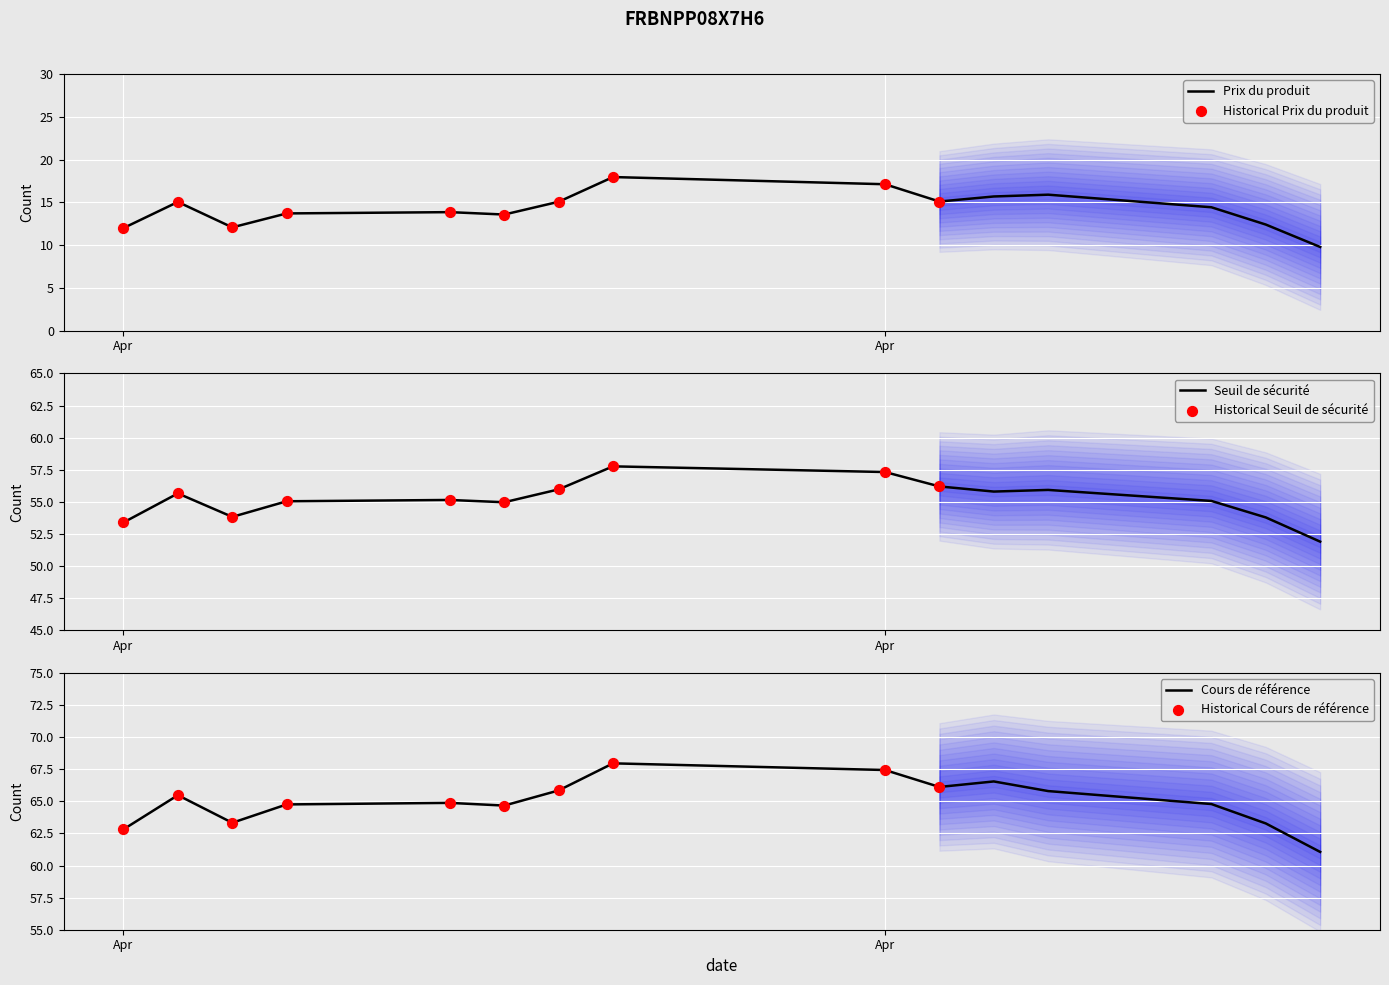

At how many categories does at least one series exceed 12?

15